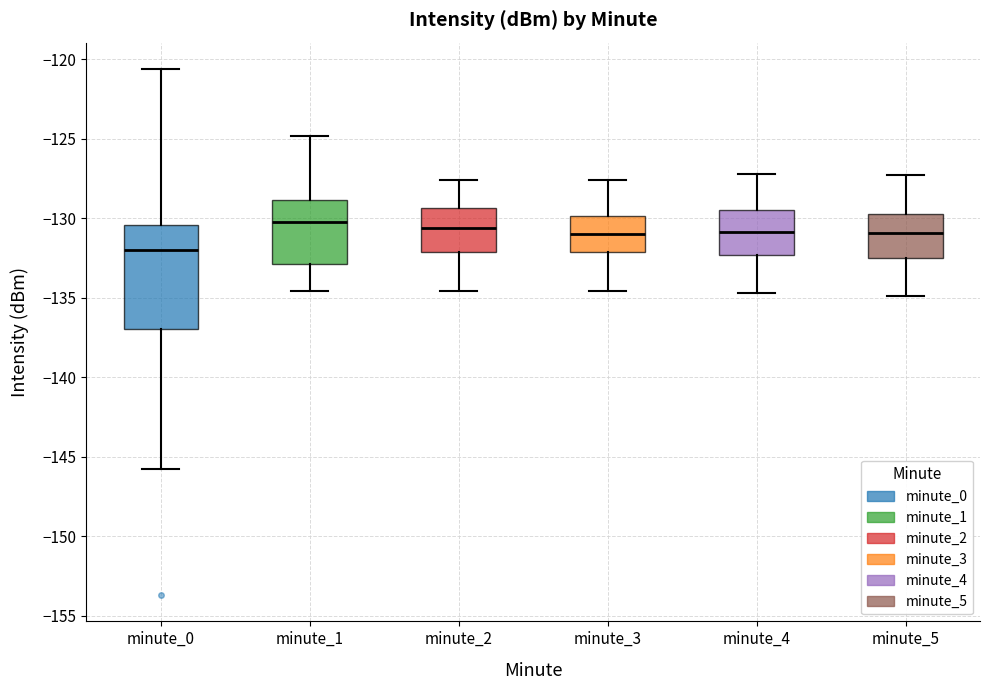

Which box has the lowest median line?

minute_0